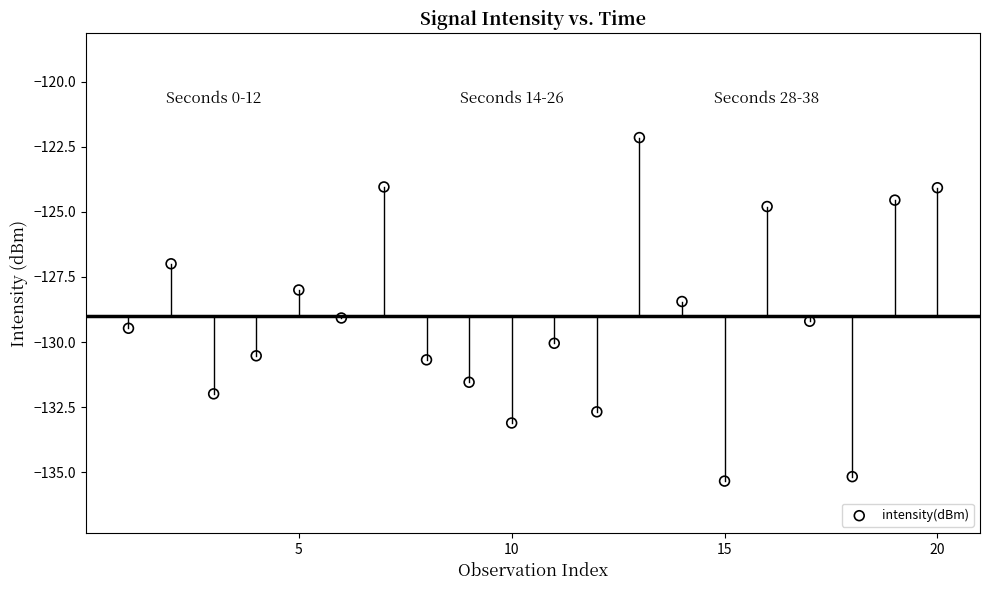

What is the range of Y values (max minus min)?

13.2